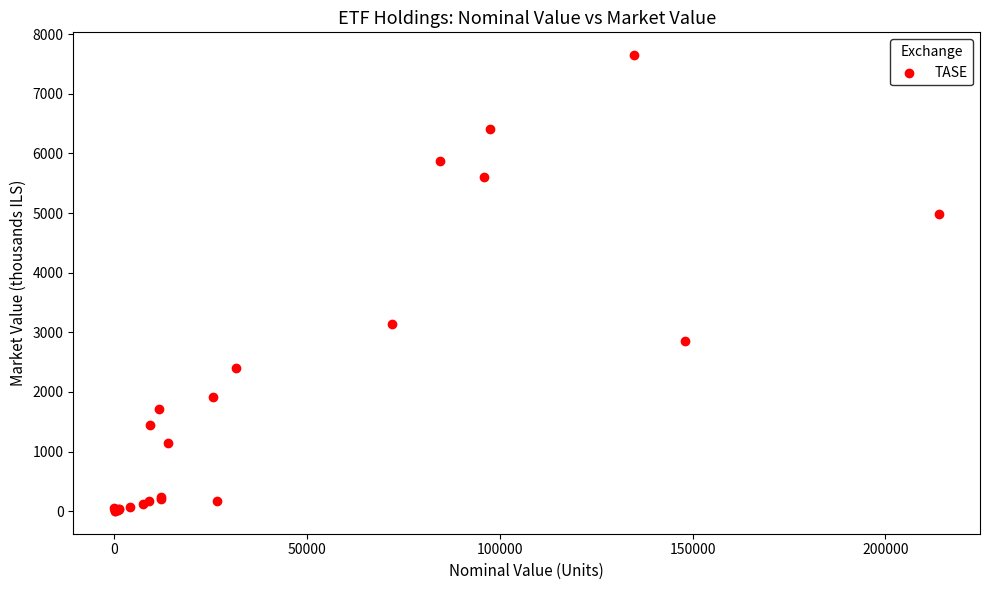

What Y value in the scatter plot is closest to 3826?

3132.2